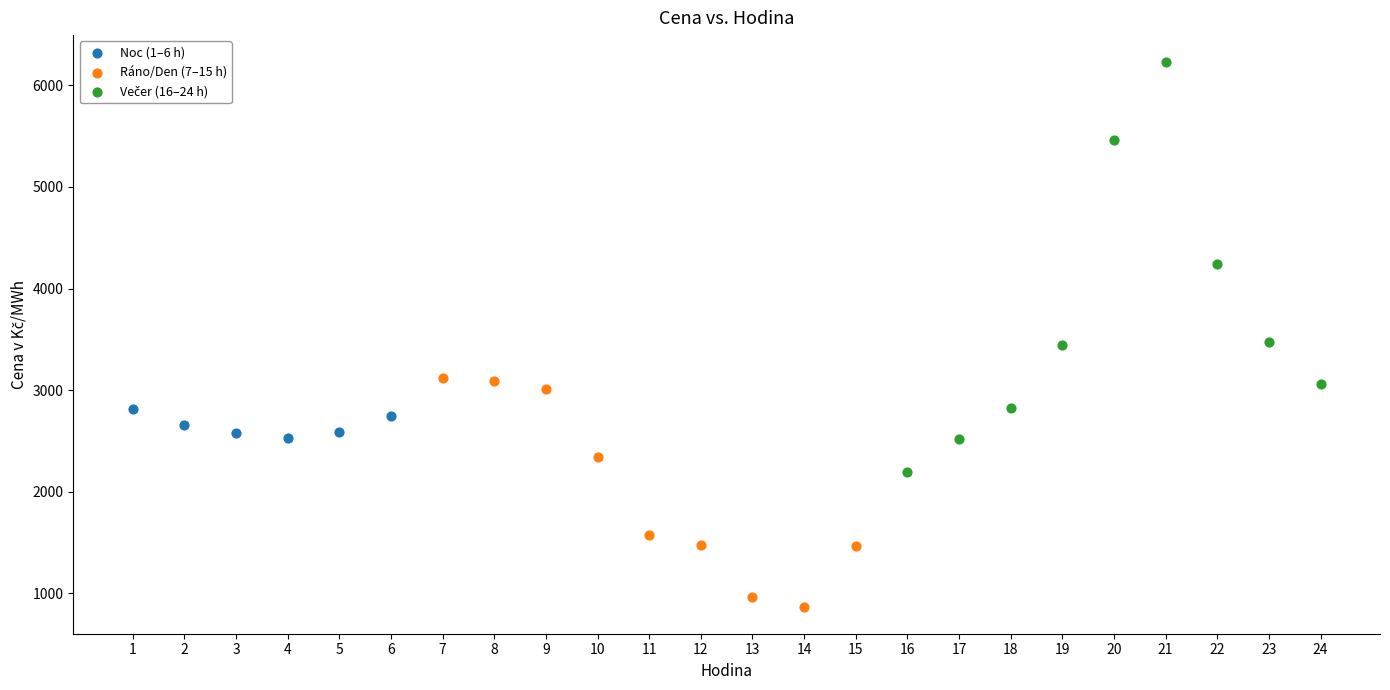

Which series reaches the minimum Y coordinate?

Ráno/Den (7–15 h)